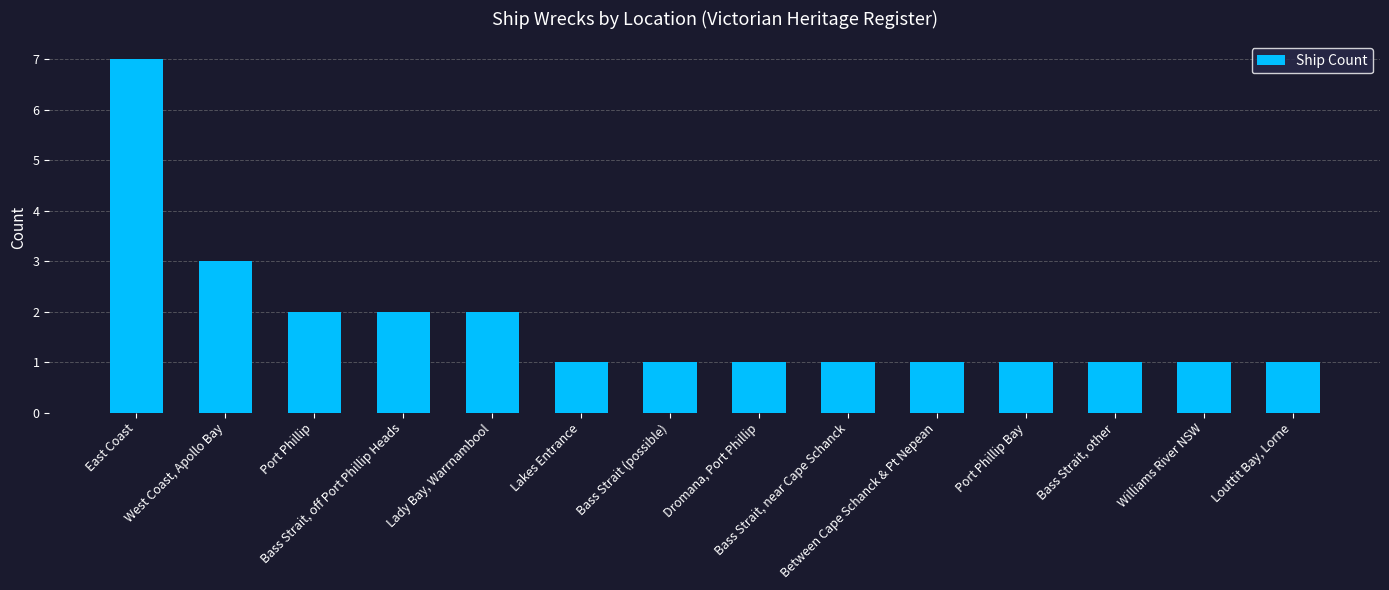

Reading left to right, transcribe all the data shown in this chart.

7	3	2	2	2	1	1	1	1	1	1	1	1	1